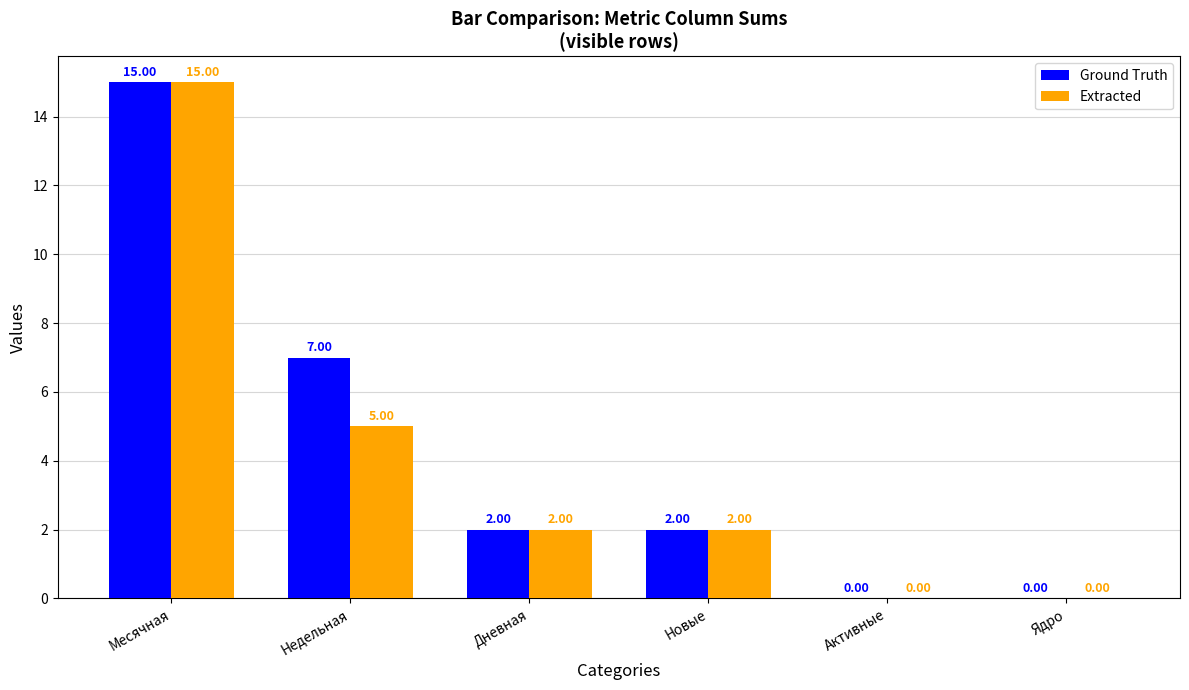

At which label does Ground Truth reach its peak?

Месячная